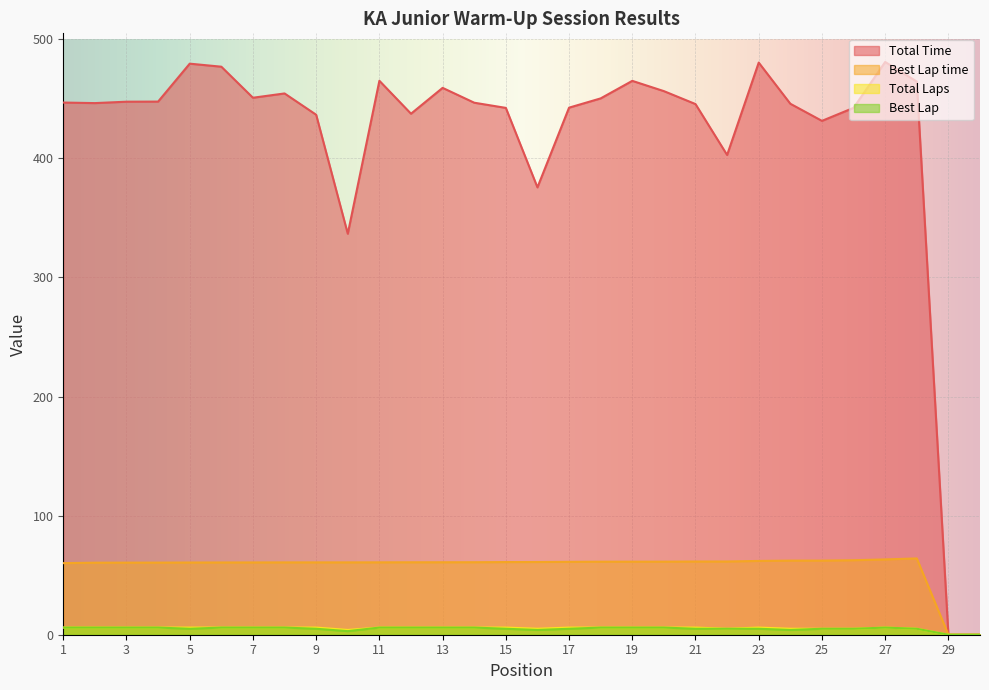

Reading right to left, transcribe all the data shown in this chart.

Total Laps: 0.0	0.0	5.0	6.0	5.0	5.0	5.0	6.0	5.0	6.0	6.0	6.0	6.0	6.0	5.0	6.0	6.0	6.0	6.0	6.0	4.0	6.0	6.0	6.0	6.0	6.0	6.0	6.0	6.0	6.0
Total Time: 0.0	0.0	464.4	480.9	442.4	431.4	445.8	480.4	402.8	445.5	456.4	465.0	450.3	442.5	375.6	442.3	446.7	459.1	437.4	465.1	336.7	436.6	454.5	450.8	476.9	479.5	447.6	447.5	446.3	446.8
Best Lap: 0.0	0.0	5.0	6.0	5.0	5.0	4.0	5.0	5.0	5.0	6.0	6.0	6.0	5.0	4.0	5.0	6.0	6.0	6.0	6.0	3.0	5.0	6.0	6.0	6.0	5.0	6.0	6.0	6.0	6.0
Best Lap time: 0.0	0.0	64.1	63.2	62.5	62.2	62.2	62.0	61.5	61.5	61.3	61.3	61.3	61.2	61.0	61.0	60.9	60.8	60.8	60.8	60.7	60.7	60.7	60.7	60.7	60.6	60.5	60.5	60.5	60.1